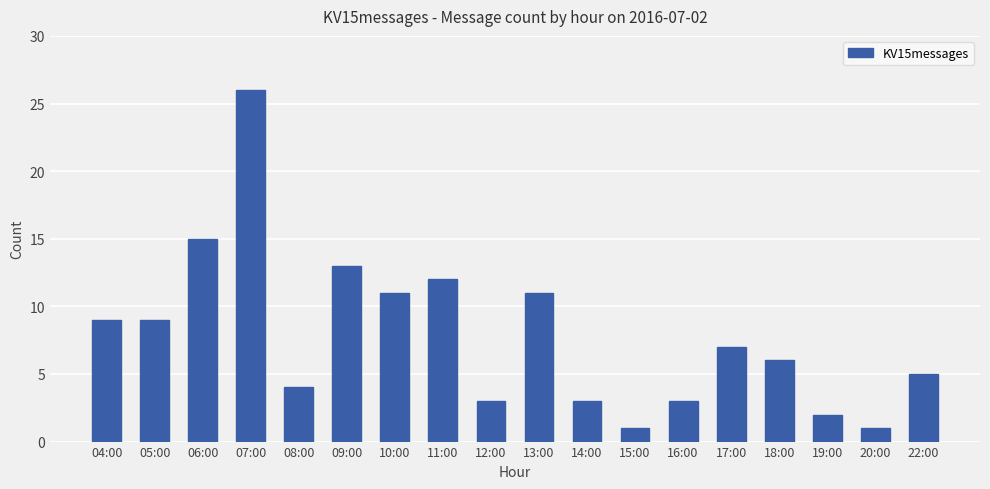

What is the value of the 7th bar from the left?

11